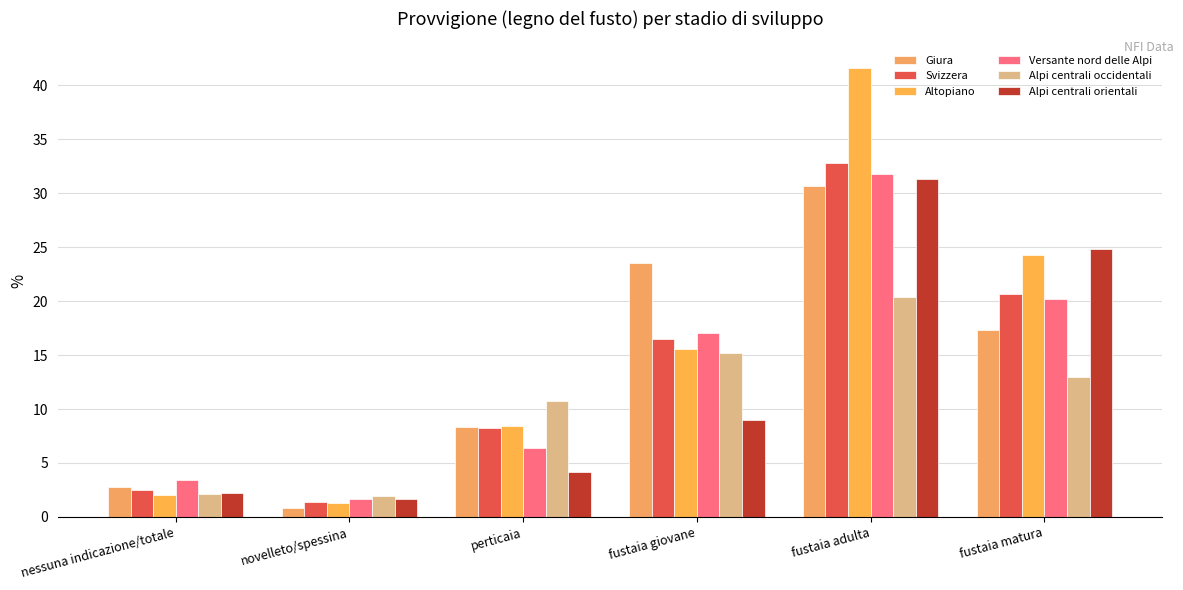

What is the greatest value displayed?

41.6